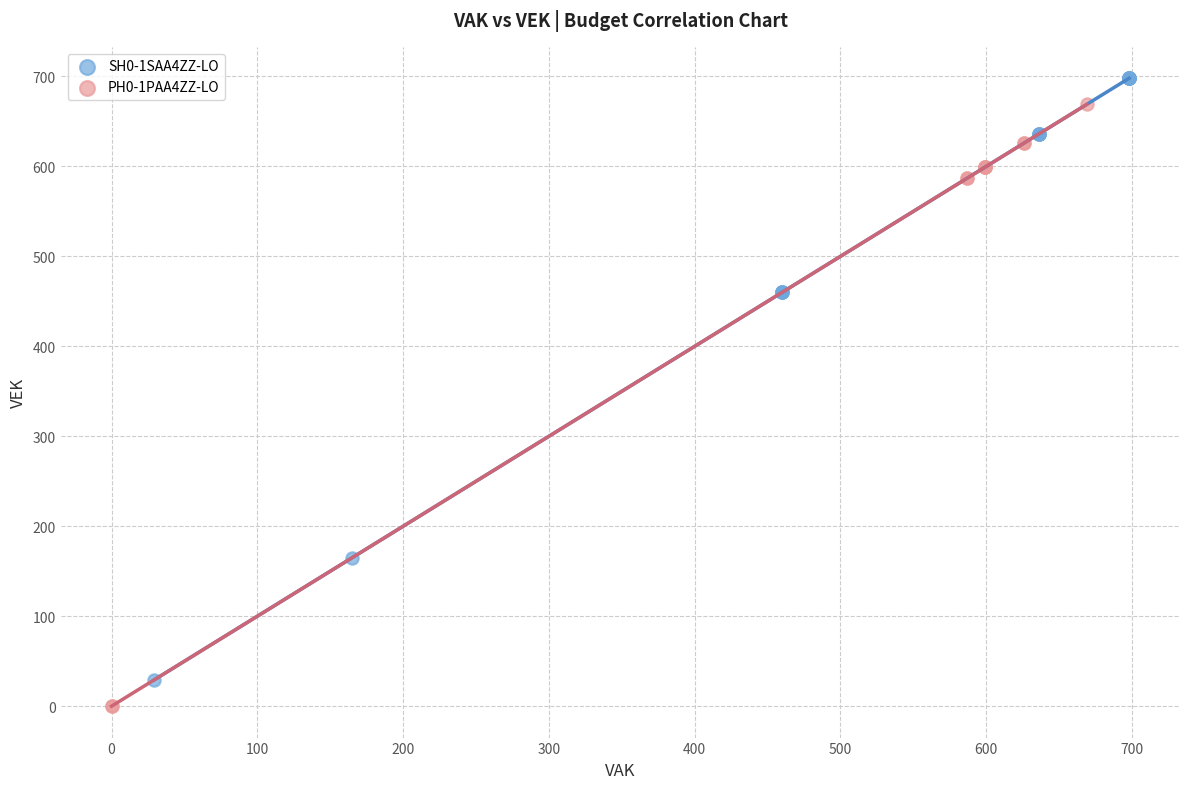

Which series reaches the maximum Y coordinate?

SH0-1SAA4ZZ-LO